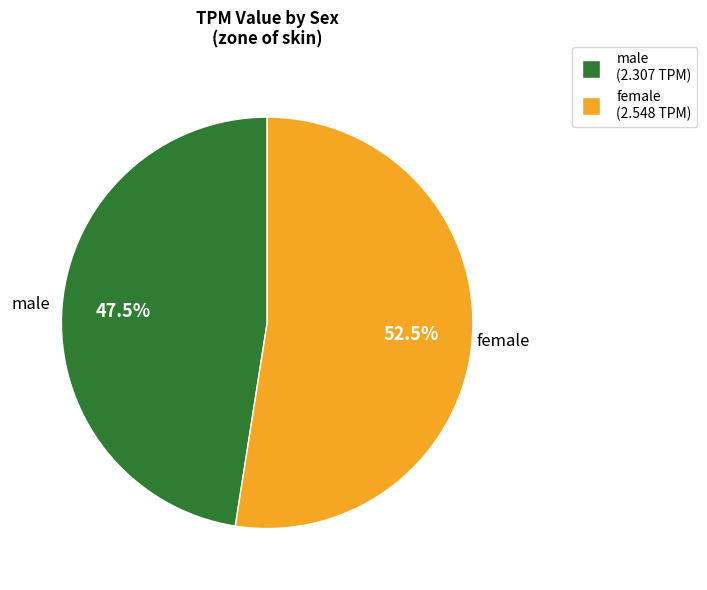

Do female and male together represent more than half of the pie?

Yes